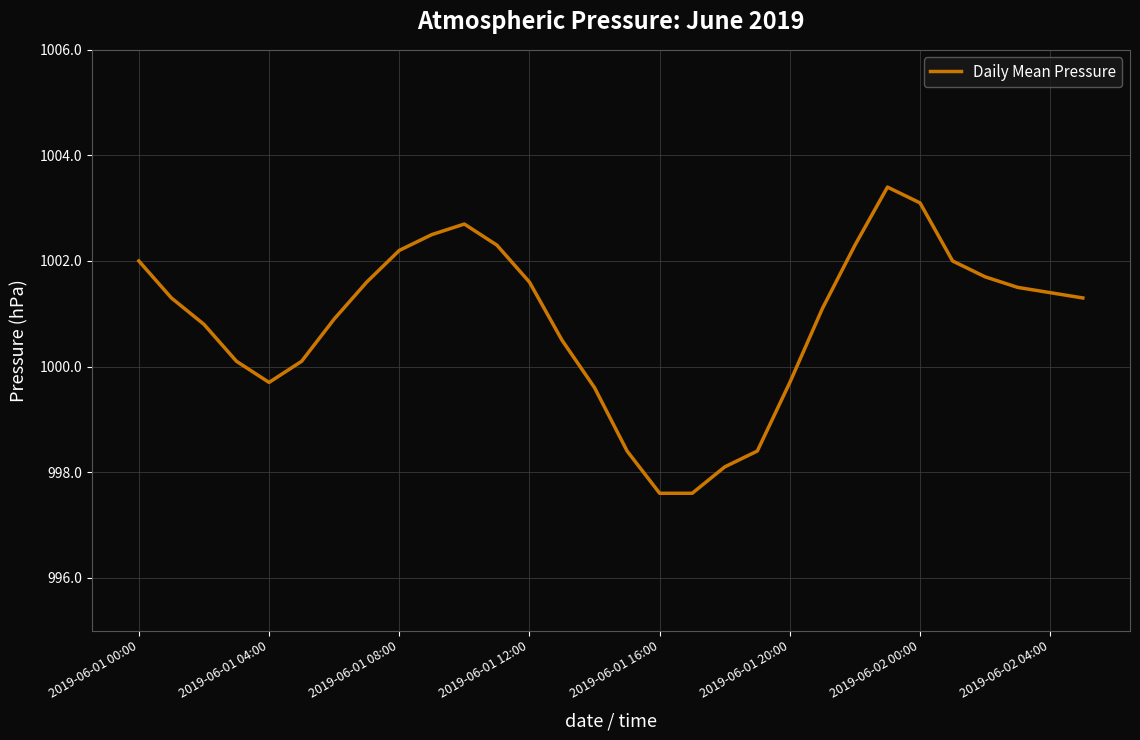

What is the maximum value shown in the chart?

1003.4